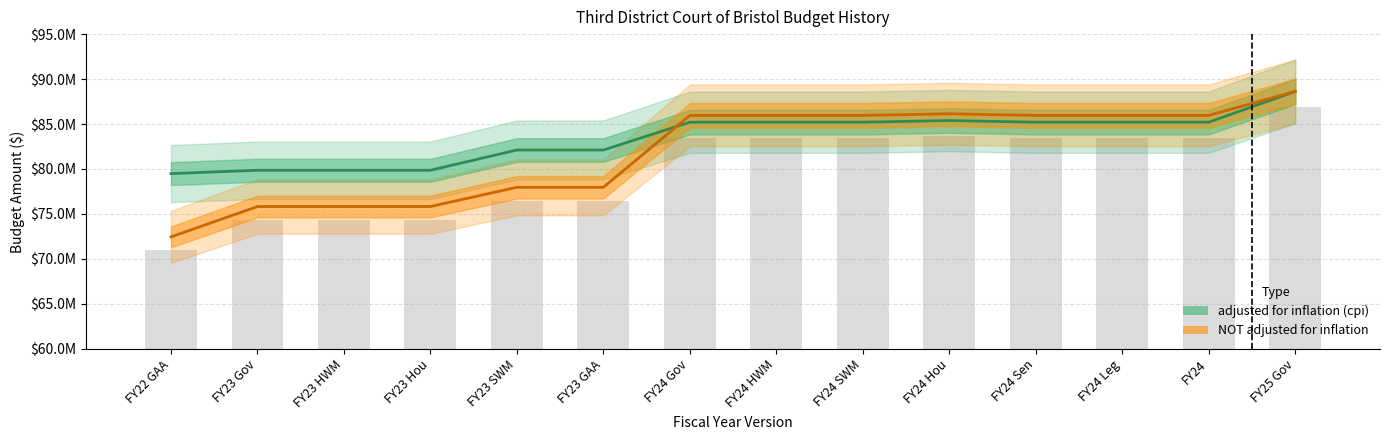

Reading right to left, what are all the values shown in this chart?

adjusted for inflation (cpi): 88626632	85202740	85202740	85202740	85381162	85202740	85202740	85202739	82108115	82108115	79854410	79854410	79854410	79482936
NOT adjusted for inflation: 88626632	85955959	85955959	85955959	86135959	85955959	85955959	85955958	77961371	77961371	75821486	75821486	75821486	72444291